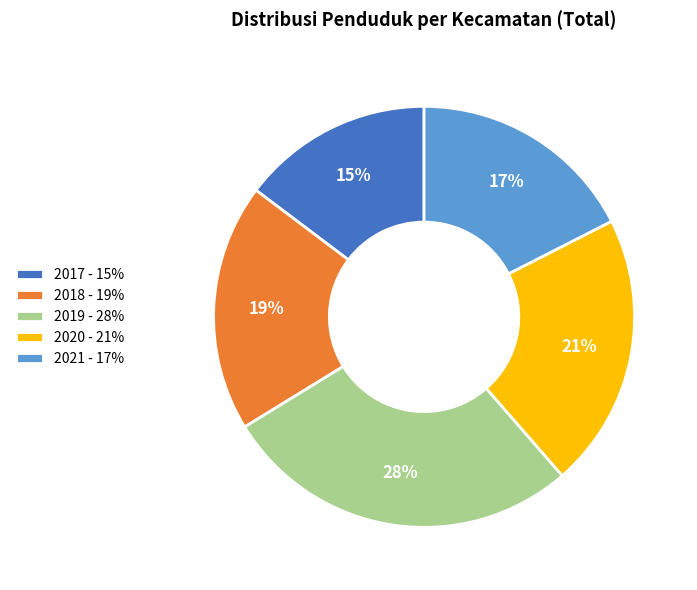

How many segments does this pie chart have?

5